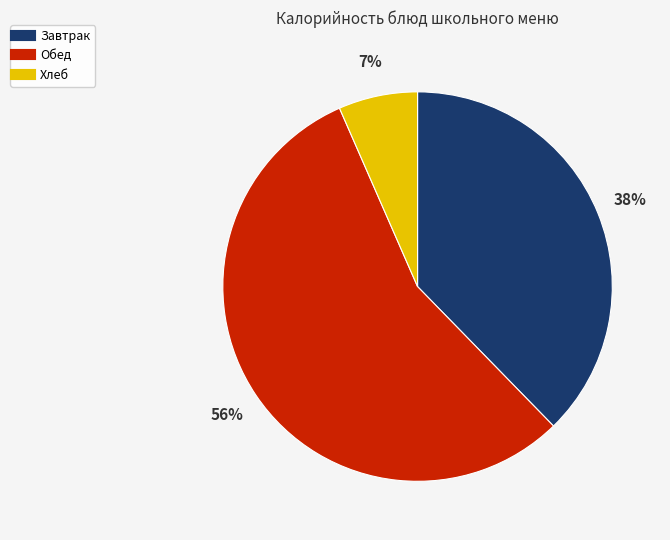

Is there a majority slice in this chart?

Yes